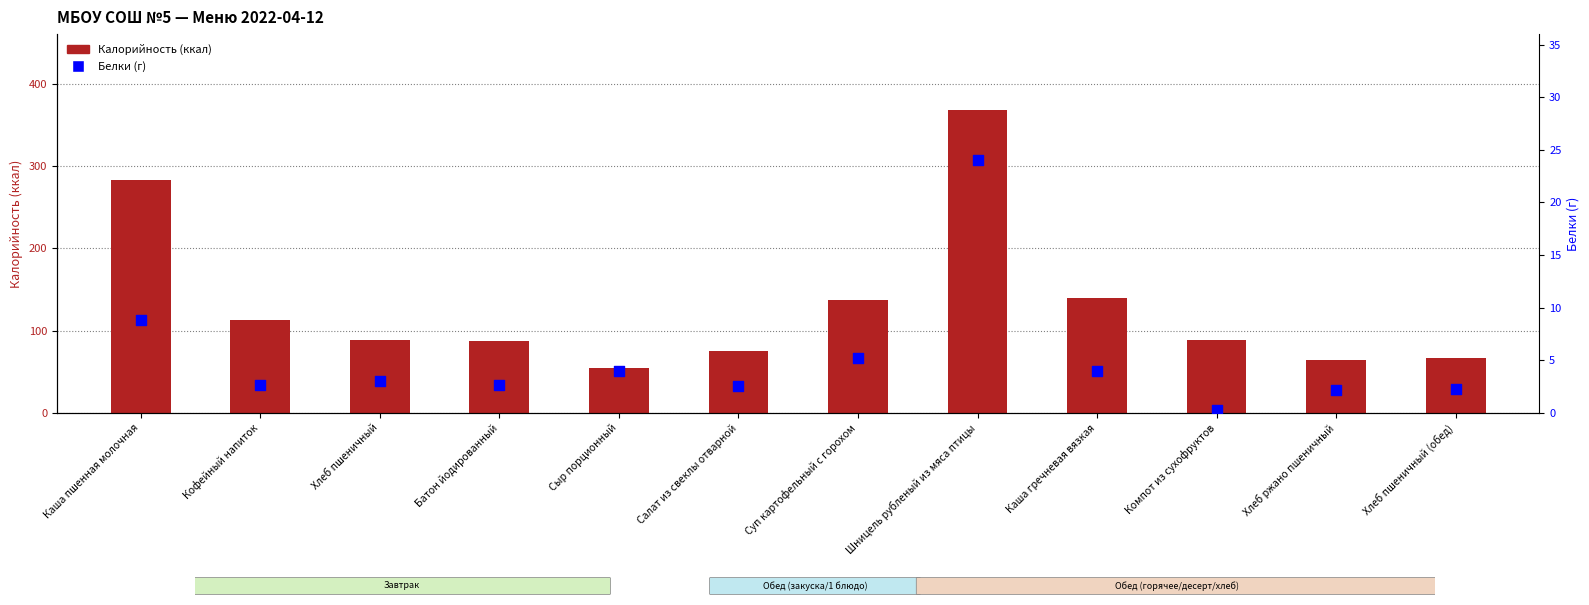

What is the total value across all series at Шницель рубленый из мяса птицы?

392.7